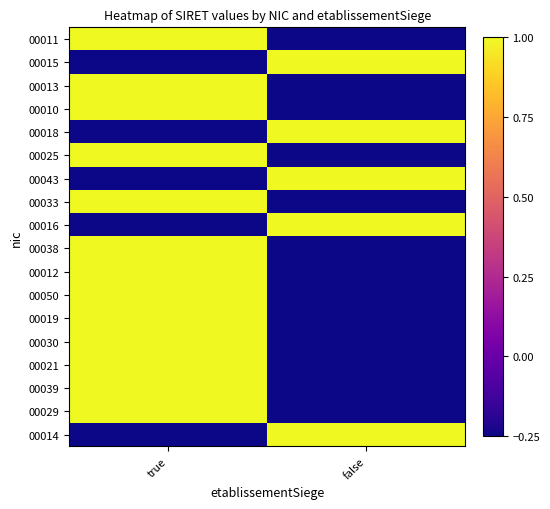

How many series are shown in this chart?

18